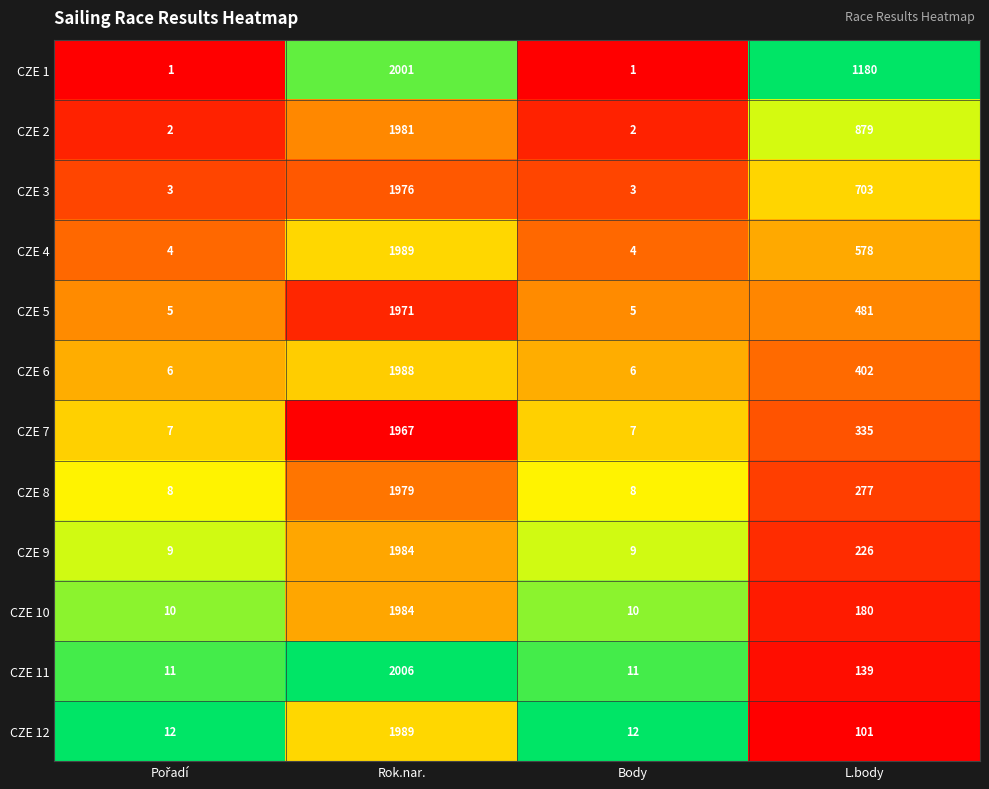

Is the value of CZE 5 at Rok.nar. greater than the value of CZE 9 at L.body?

Yes